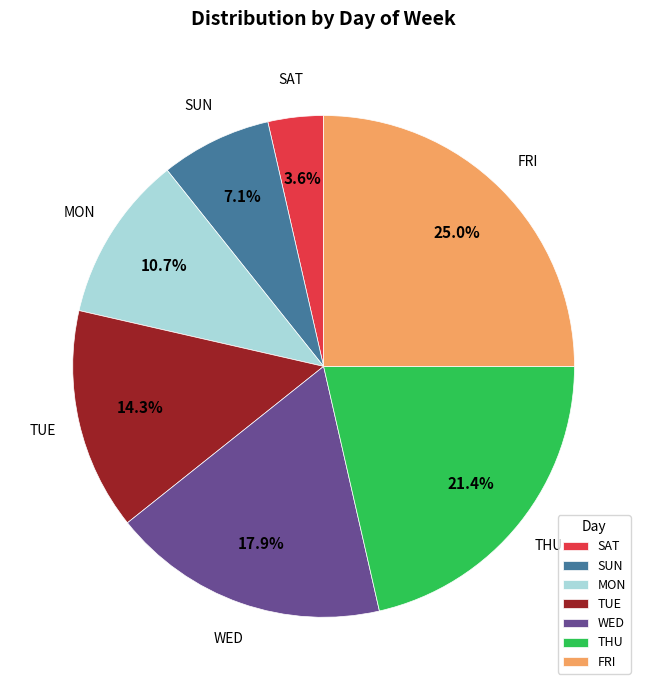

Which has a higher value, WED or FRI?

FRI